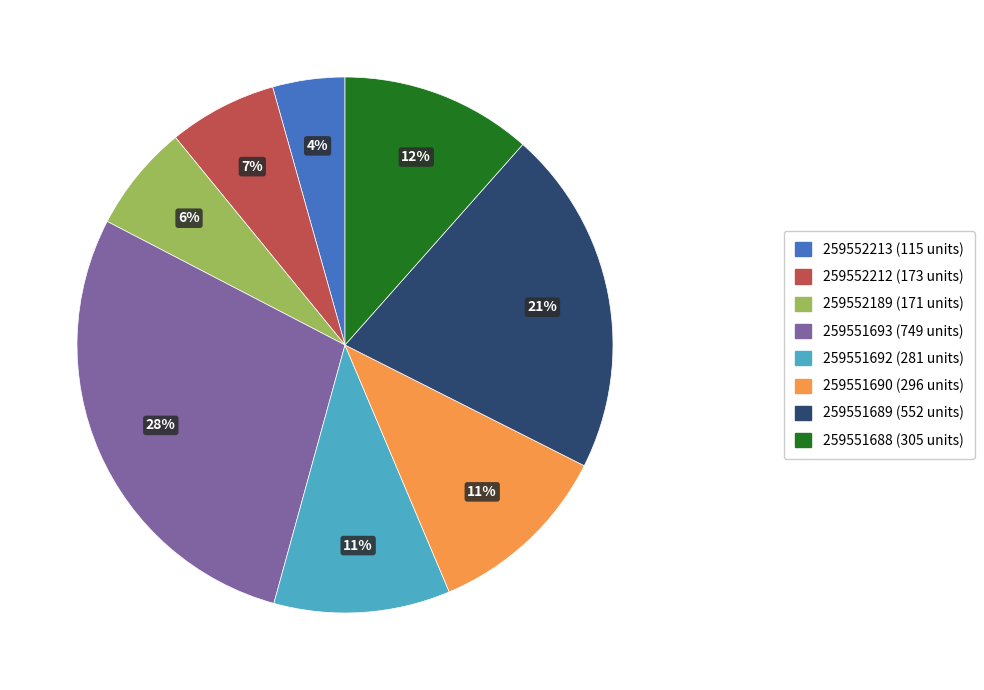

Do 259551693 and 259552213 together represent more than half of the pie?

No